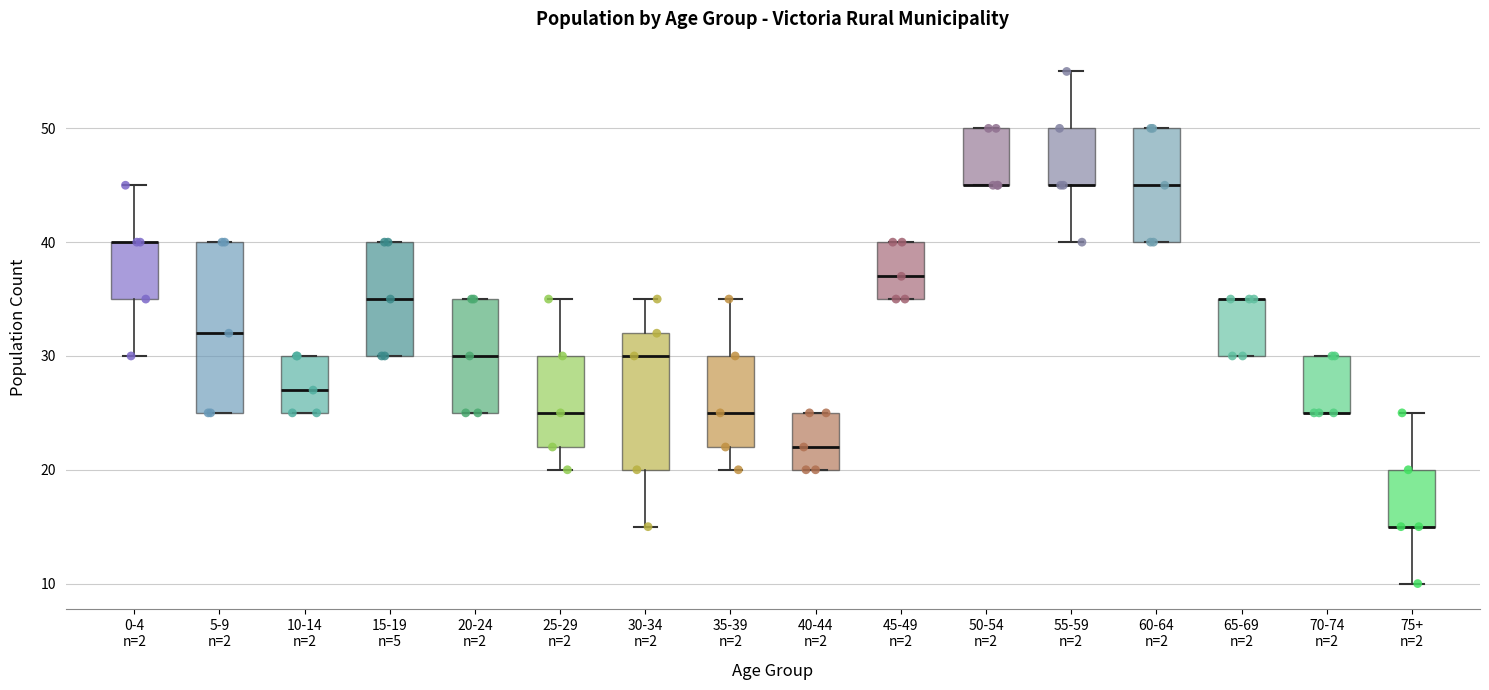

Where does the lower whisker of the box for 75+ n=2 end on the y-axis? The values are not printed on the chart, so give them approximately, as read against the axis.

10